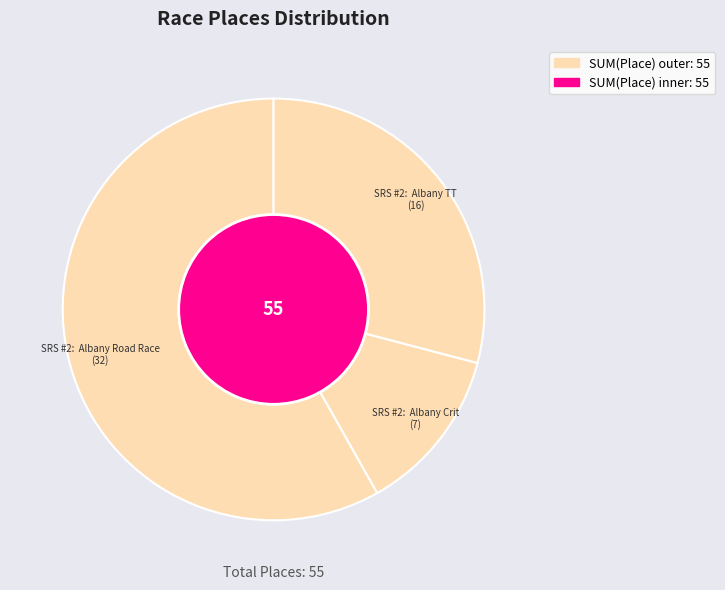

What is the largest slice in the pie chart?

SRS #2:  Albany Road Race